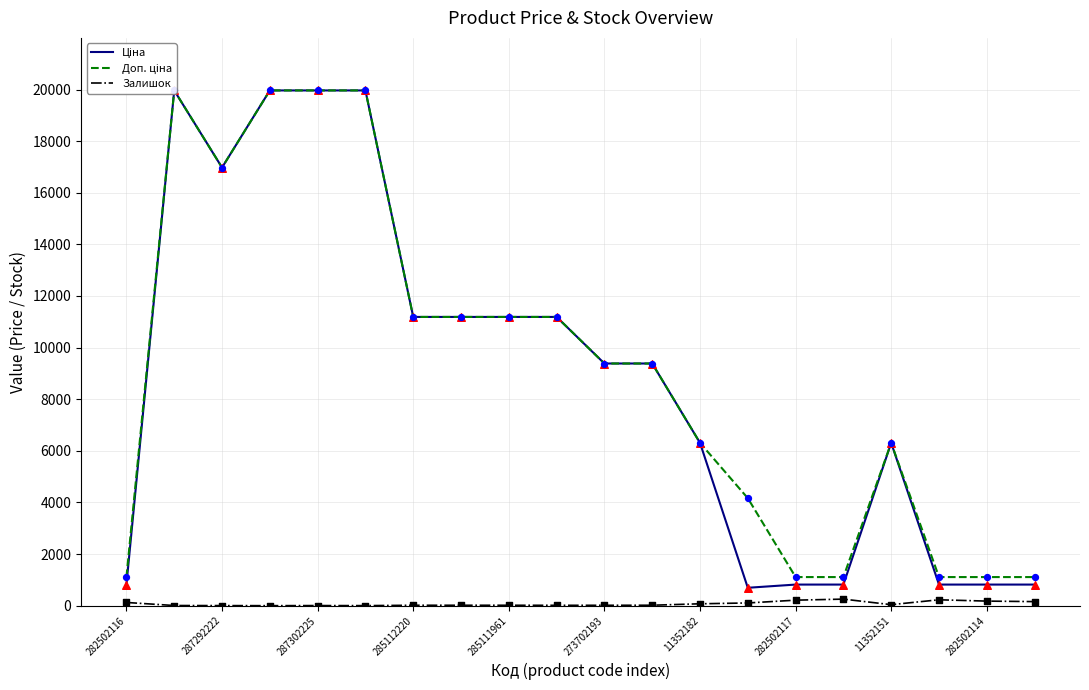

At how many categories does at least one series exceed 15492?

5